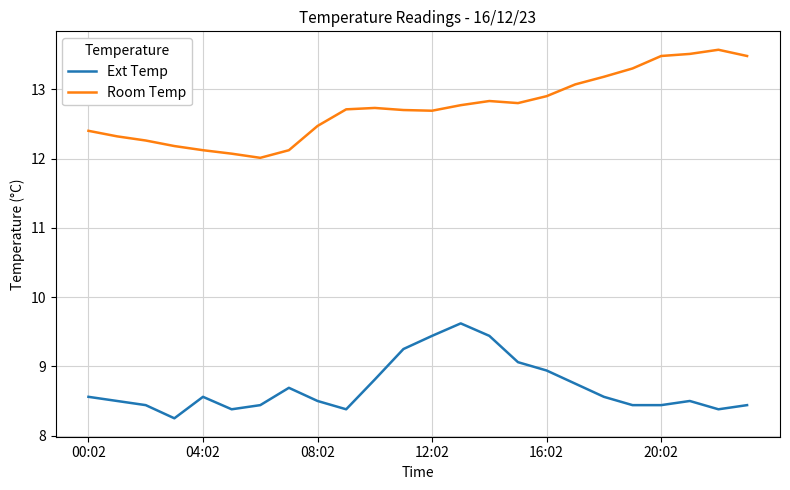

Does the chart display data point markers on the line(s)?

No